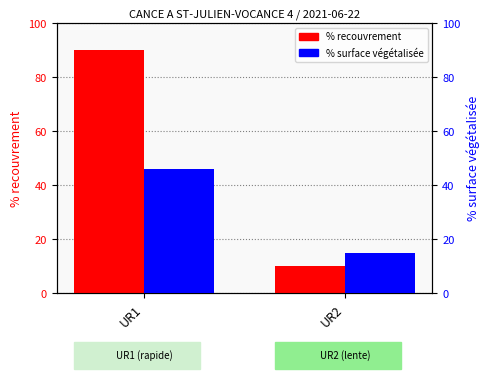

List the labels in order of % surface vegetalisee value, largest first.

UR1, UR2